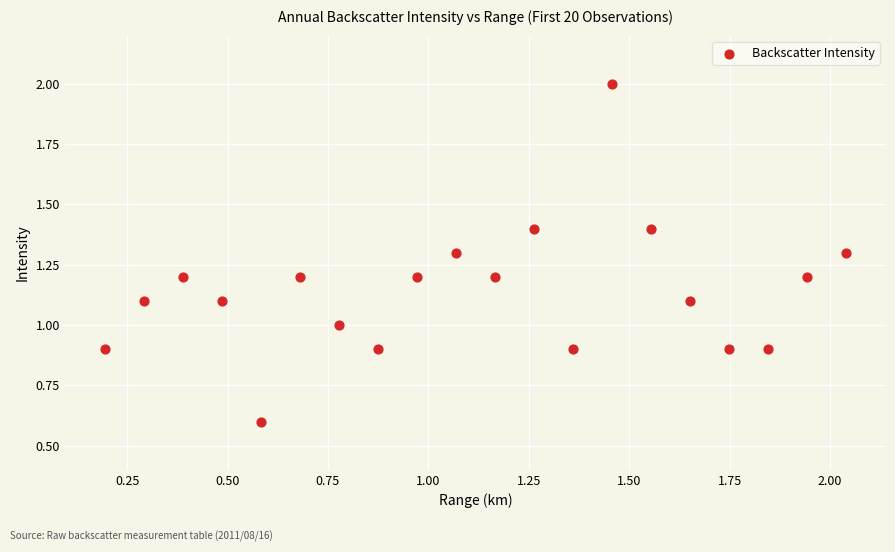

What is the range of Y values (max minus min)?

1.4